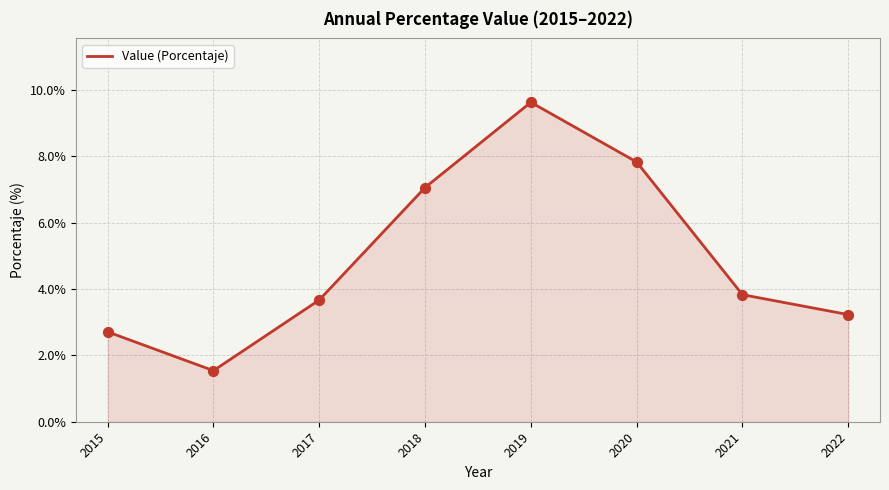

Which has a higher value, 2018 or 2016?

2018